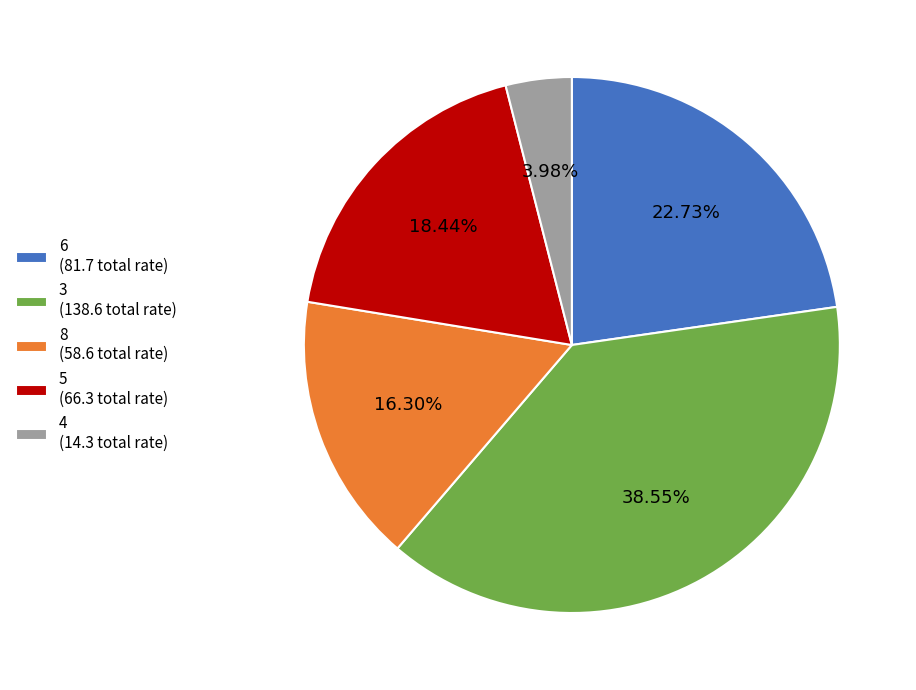

To the nearest percent, what is the average slice percentage?

20%